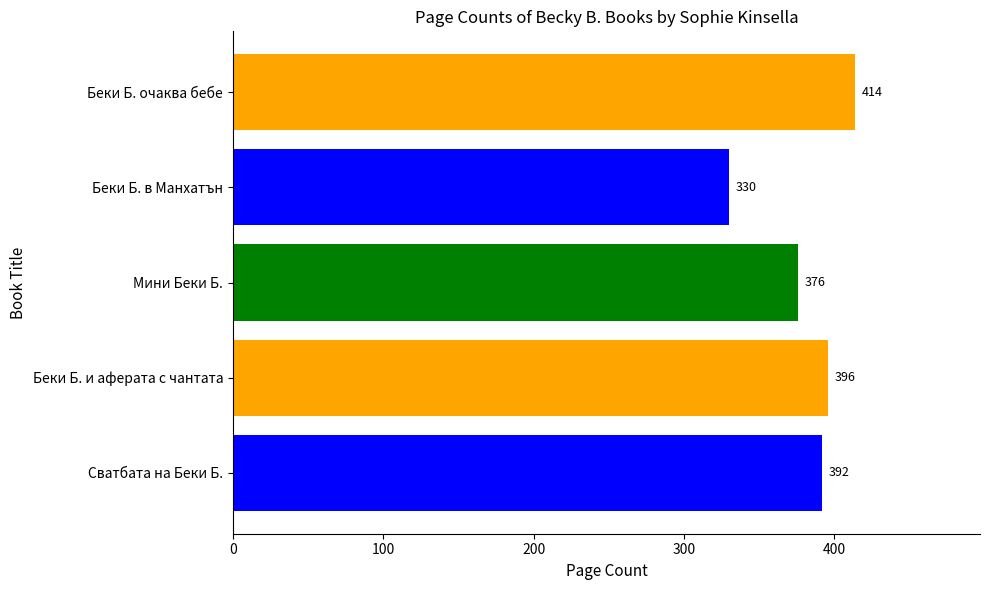

Rank the categories by value from lowest to highest.

Беки Б. в Манхатън, Мини Беки Б., Сватбата на Беки Б., Беки Б. и аферата с чантата, Беки Б. очаква бебе